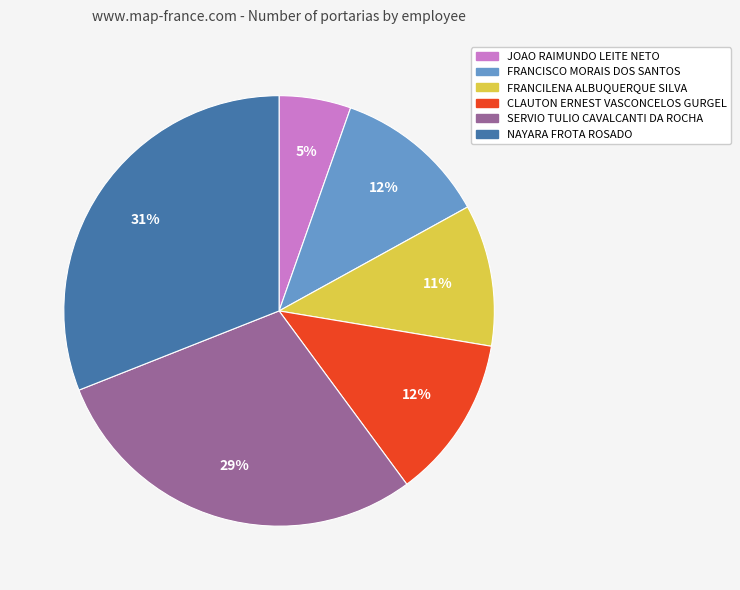

What percentage is the SERVIO TULIO CAVALCANTI DA ROCHA slice, to the nearest percent?

29%